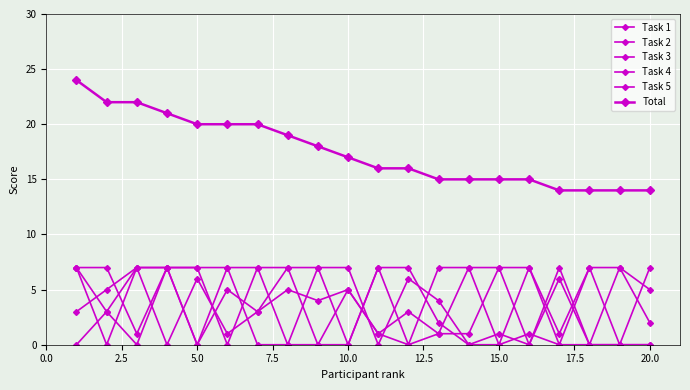

How many distinct data groups are displayed?

6